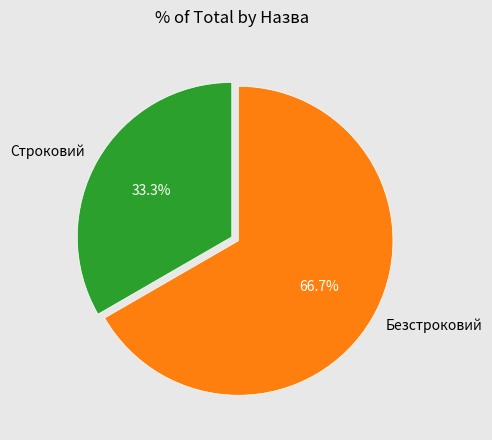

How many segments does this pie chart have?

2